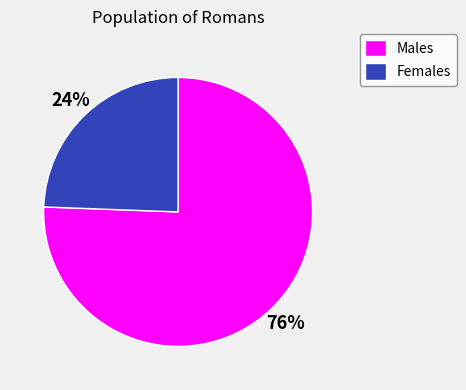

To the nearest percent, what is the combined percentage of Males and Females?

100%